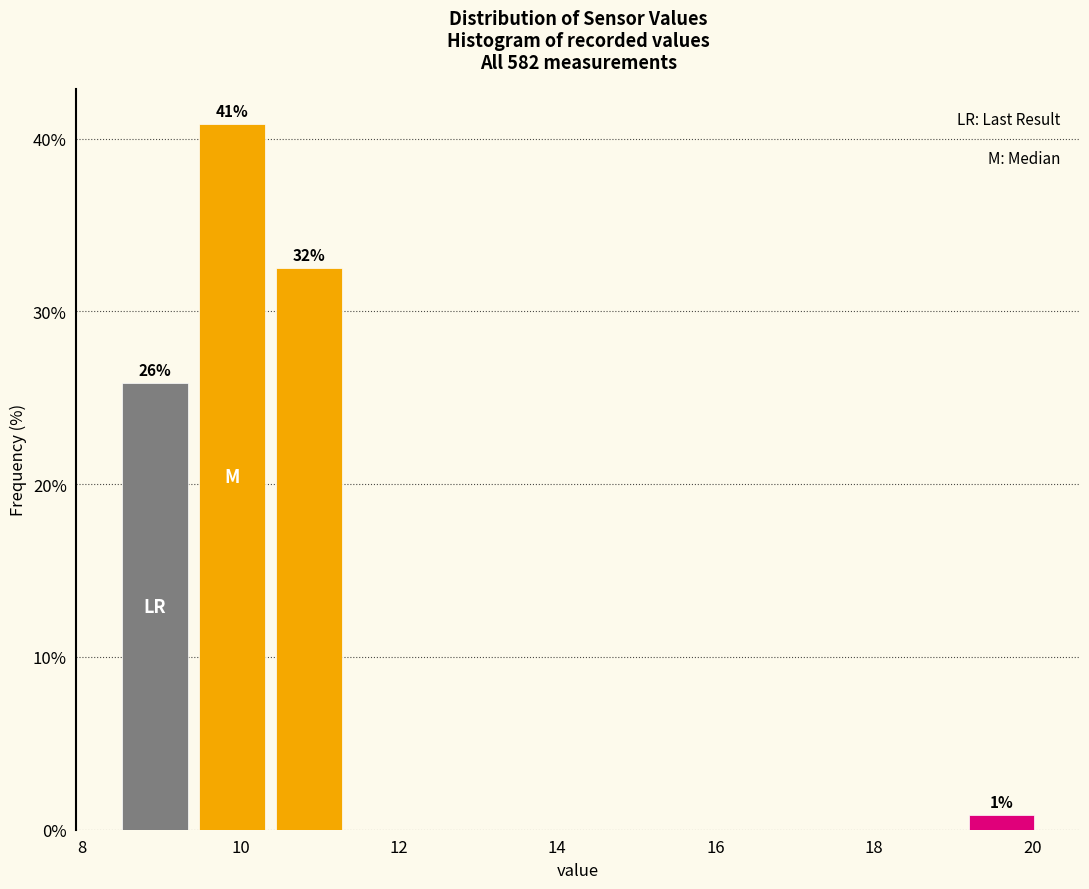

Over which range of the x-axis is the bar tallest?

9.4 to 10.4